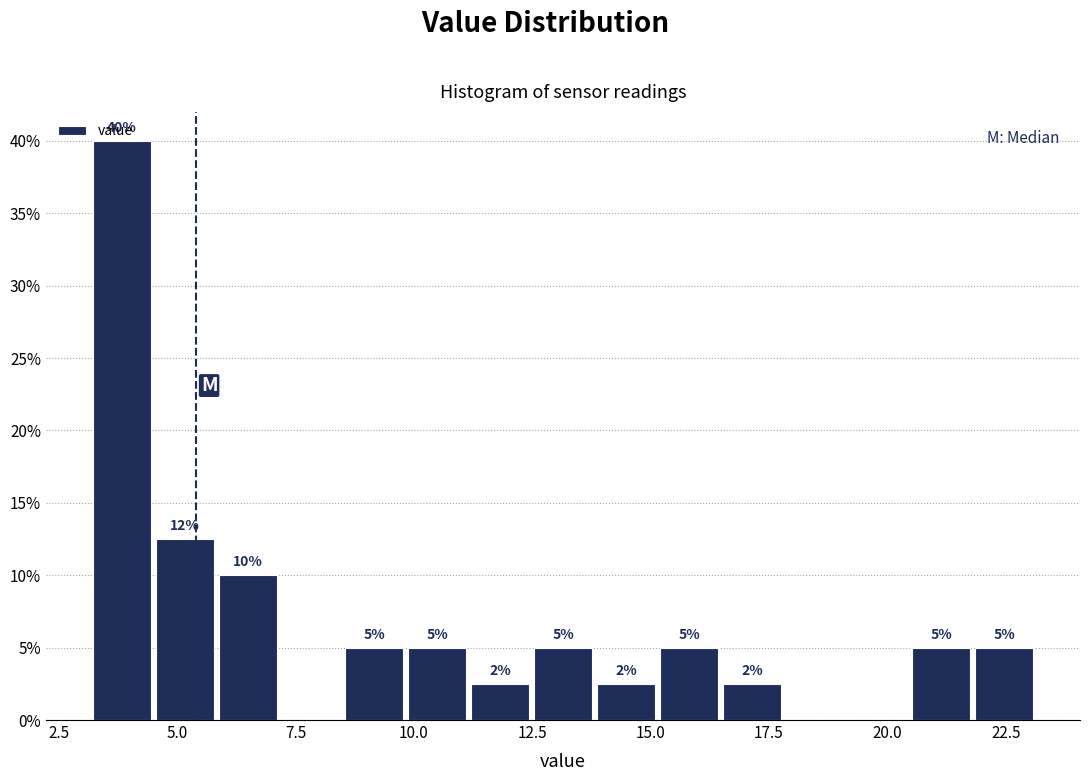

Read against the x-axis, roughly where is the centre of the tallest bar?

4.0